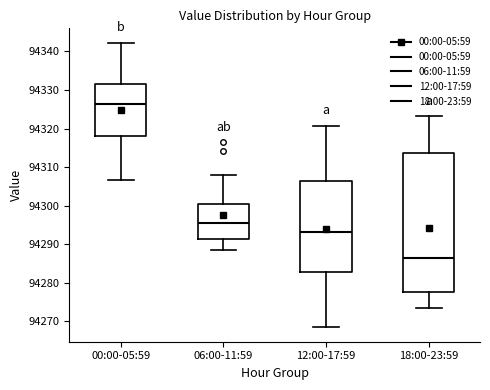

Which box's median line is the lowest?

18:00-23:59